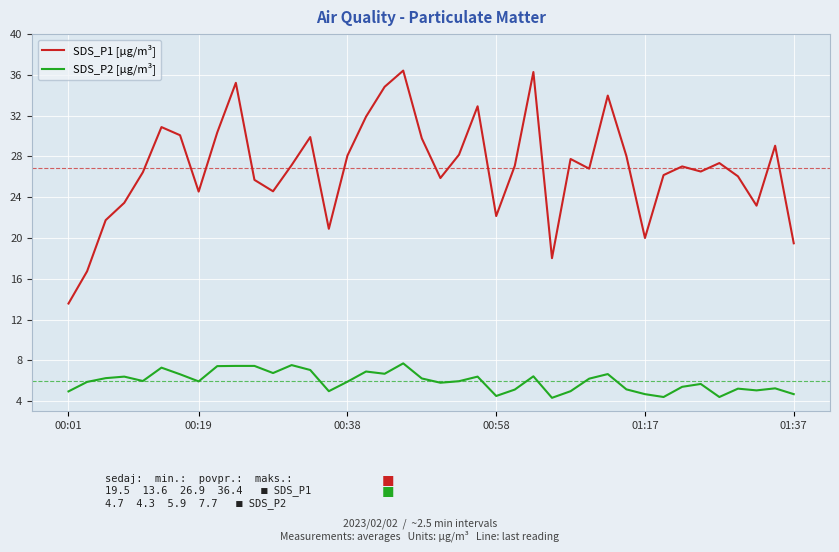

True or false: SDS_P1 [µg/m³] and SDS_P2 [µg/m³] cross at least once.

False